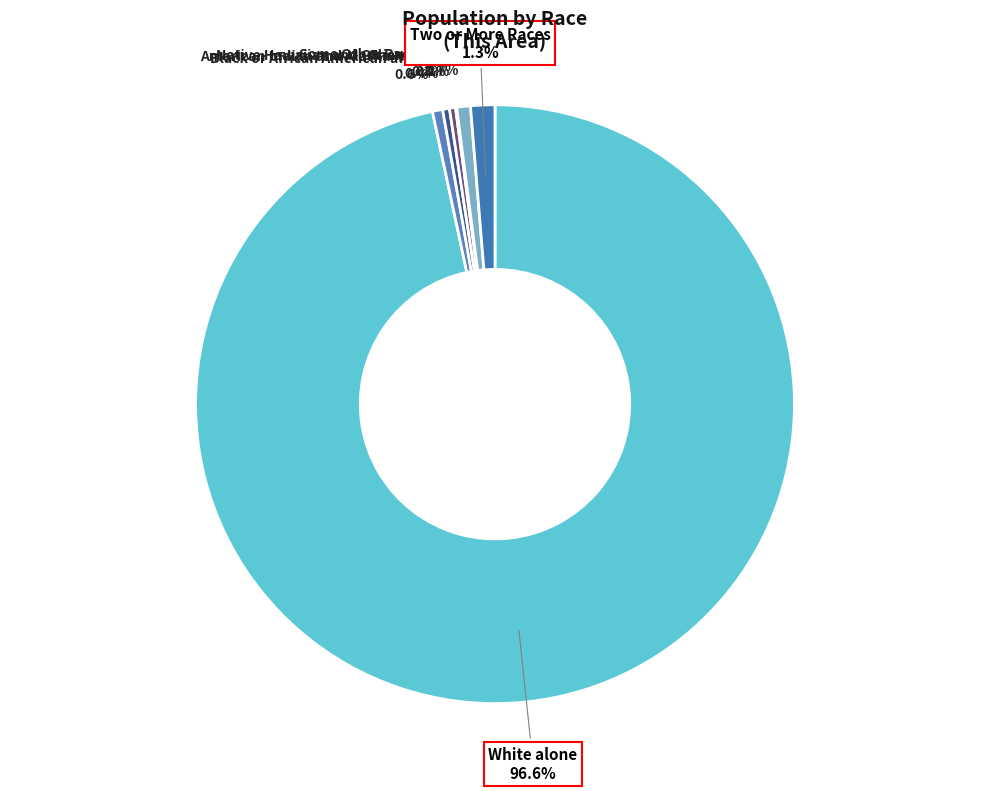

What is the ratio of the value at Asian alone to the value at Some Other Race alone?

0.4